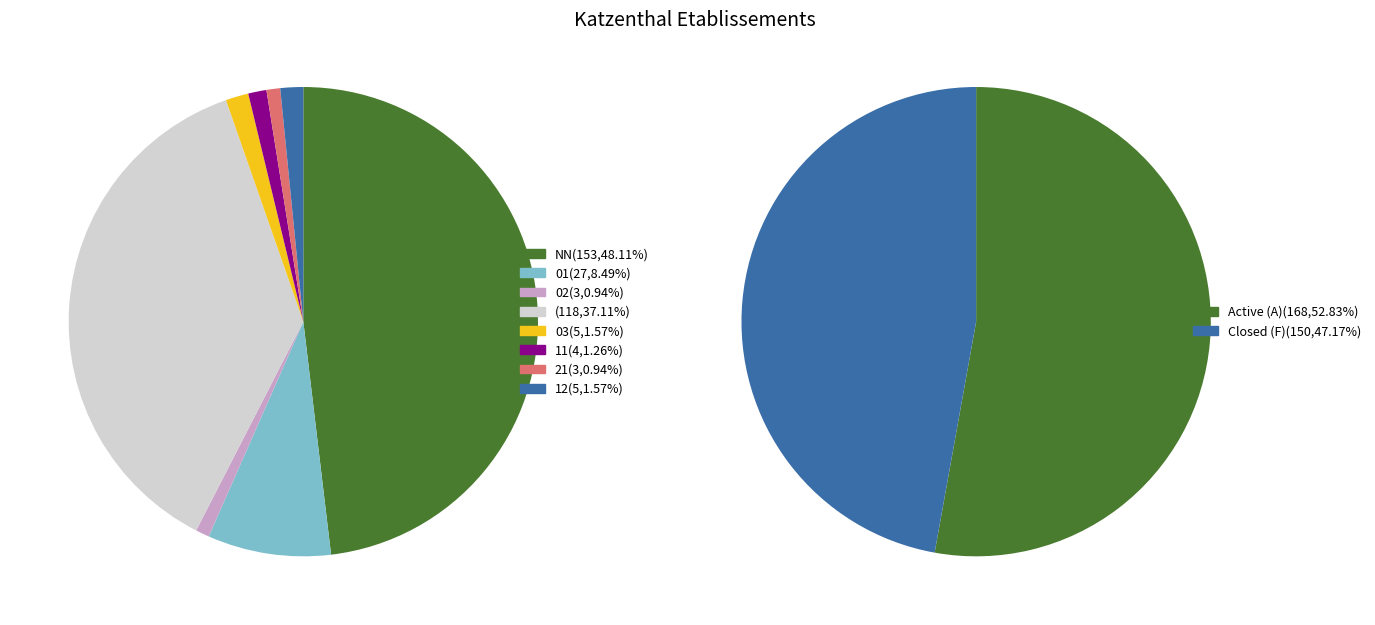

True or false: 03 accounts for 1% of the total.

False